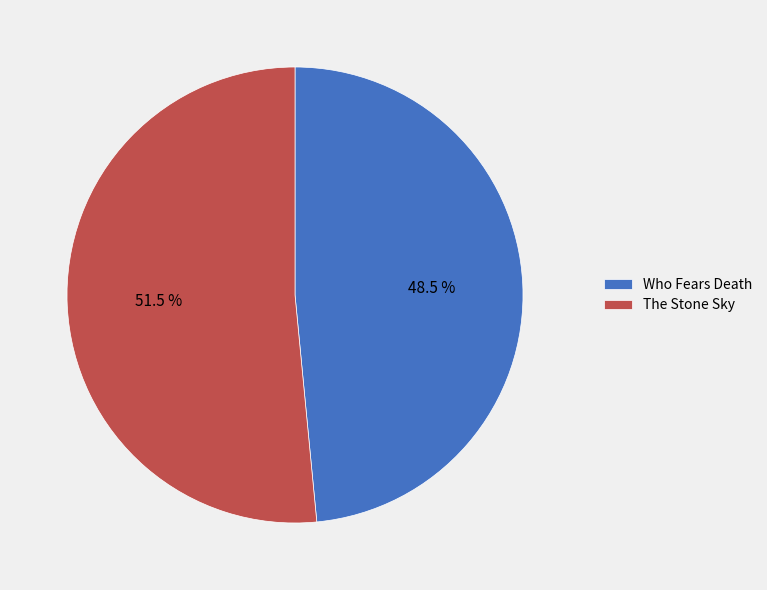

Count the number of slices in the pie.

2